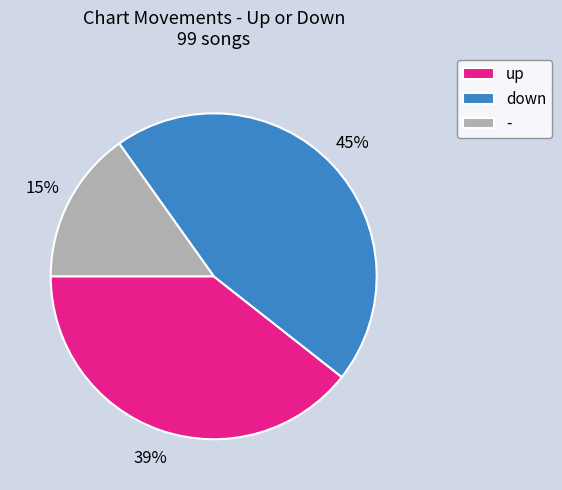

To the nearest percent, what is the difference between the largest and smallest slice percentages?

30%